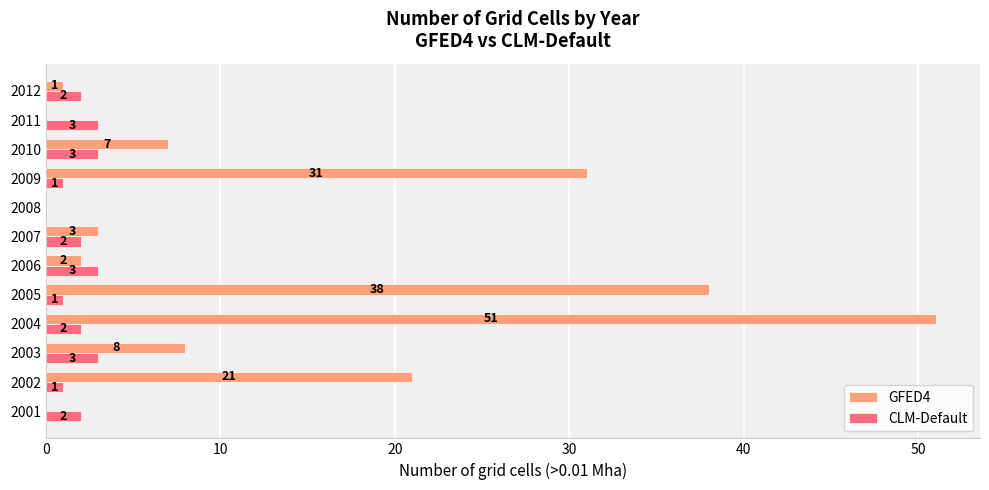

What is the greatest value displayed?

51